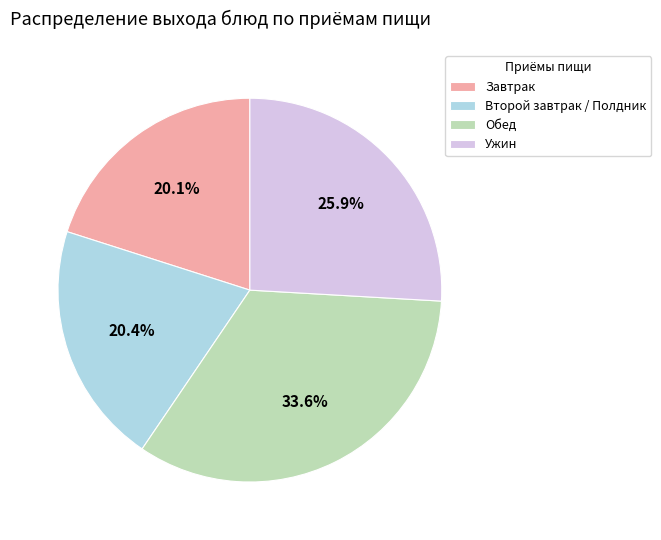

To the nearest percent, what is the average slice percentage?

25%